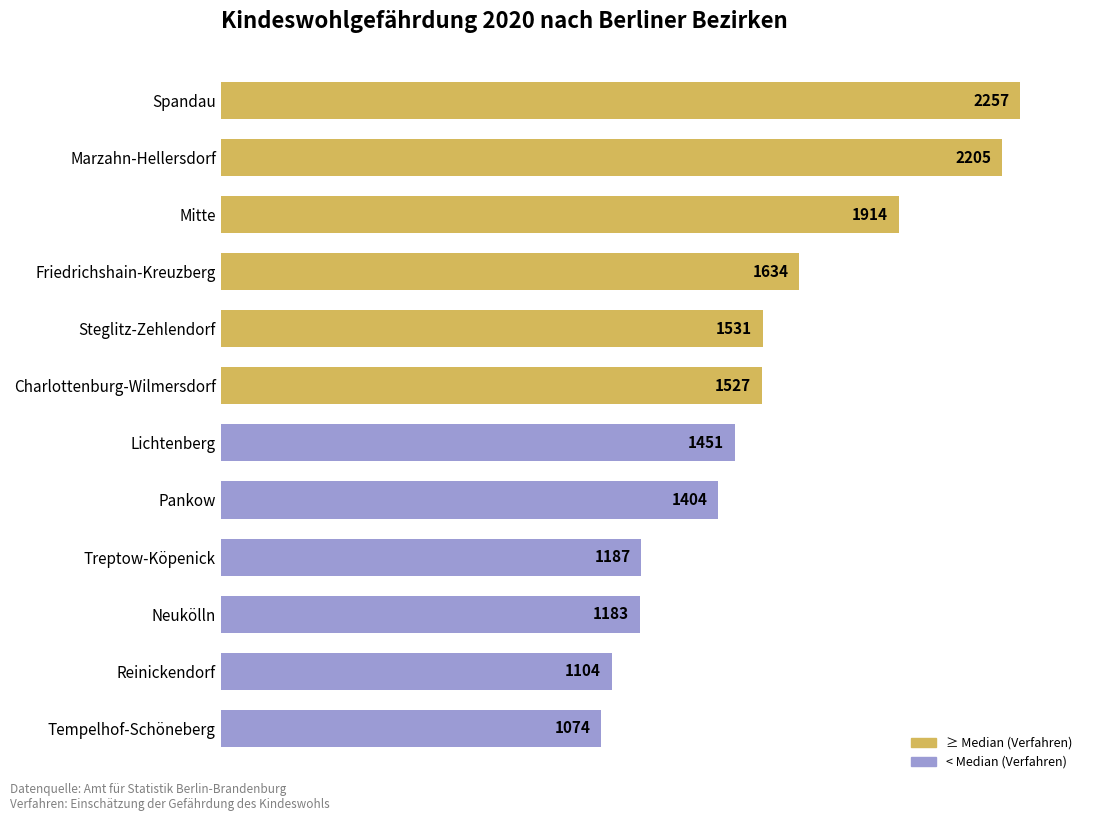

List the labels in order of value, largest first.

Spandau, Marzahn-Hellersdorf, Mitte, Friedrichshain-Kreuzberg, Steglitz-Zehlendorf, Charlottenburg-Wilmersdorf, Lichtenberg, Pankow, Treptow-Köpenick, Neukölln, Reinickendorf, Tempelhof-Schöneberg